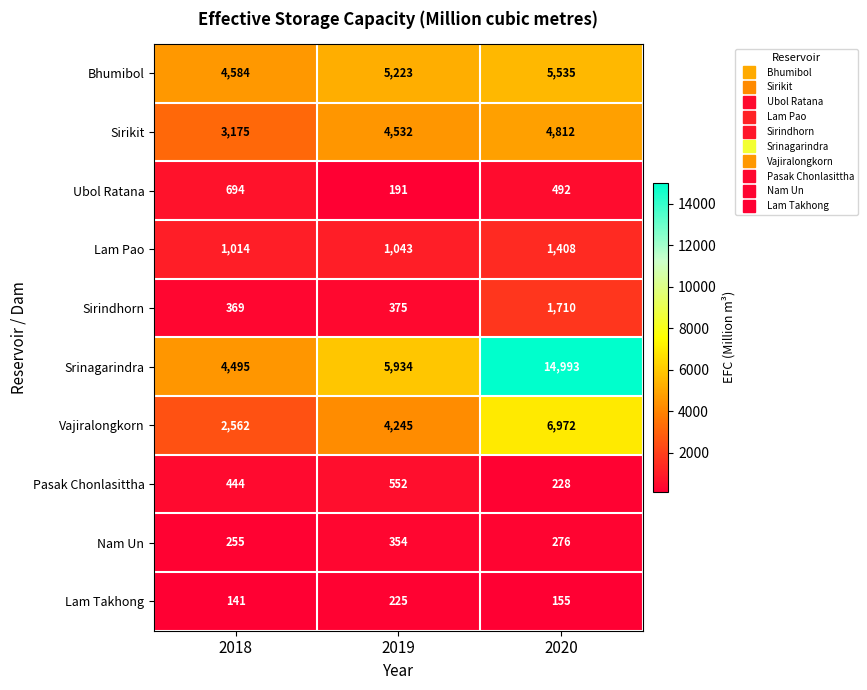

At how many categories does at least one series exceed 5692?

2